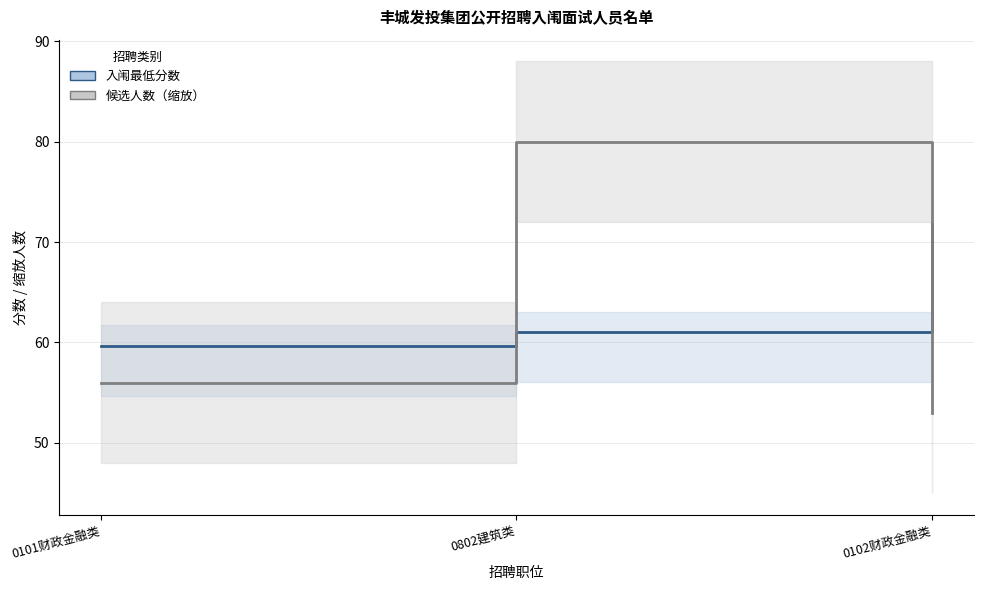

List the series in order of their peak value, highest first.

候选人数（缩放）, 入闱最低分数